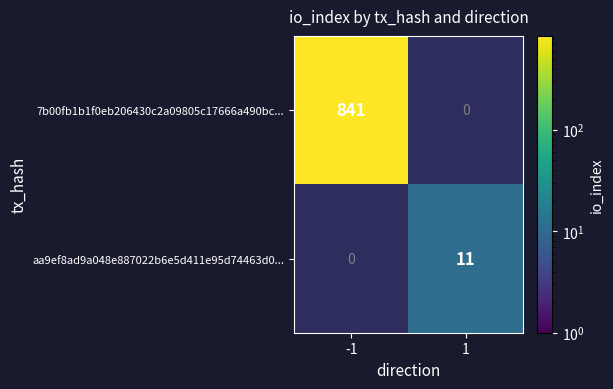

Is it true that 7b00fb1b1f0eb206430c2a09805c17666a490bc... equals 841 at -1?

True